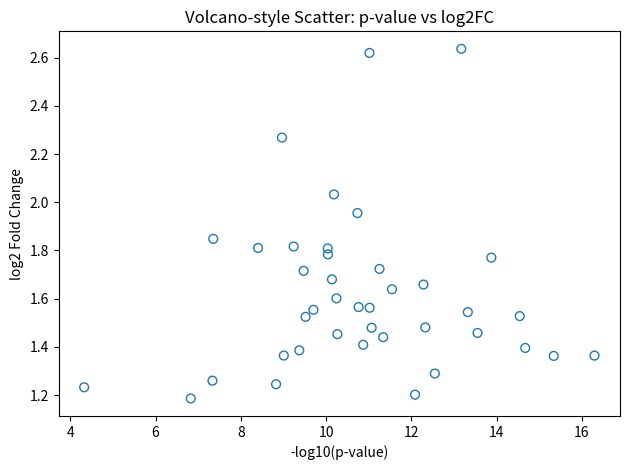

What is the range of X values (max minus min)?

12.0